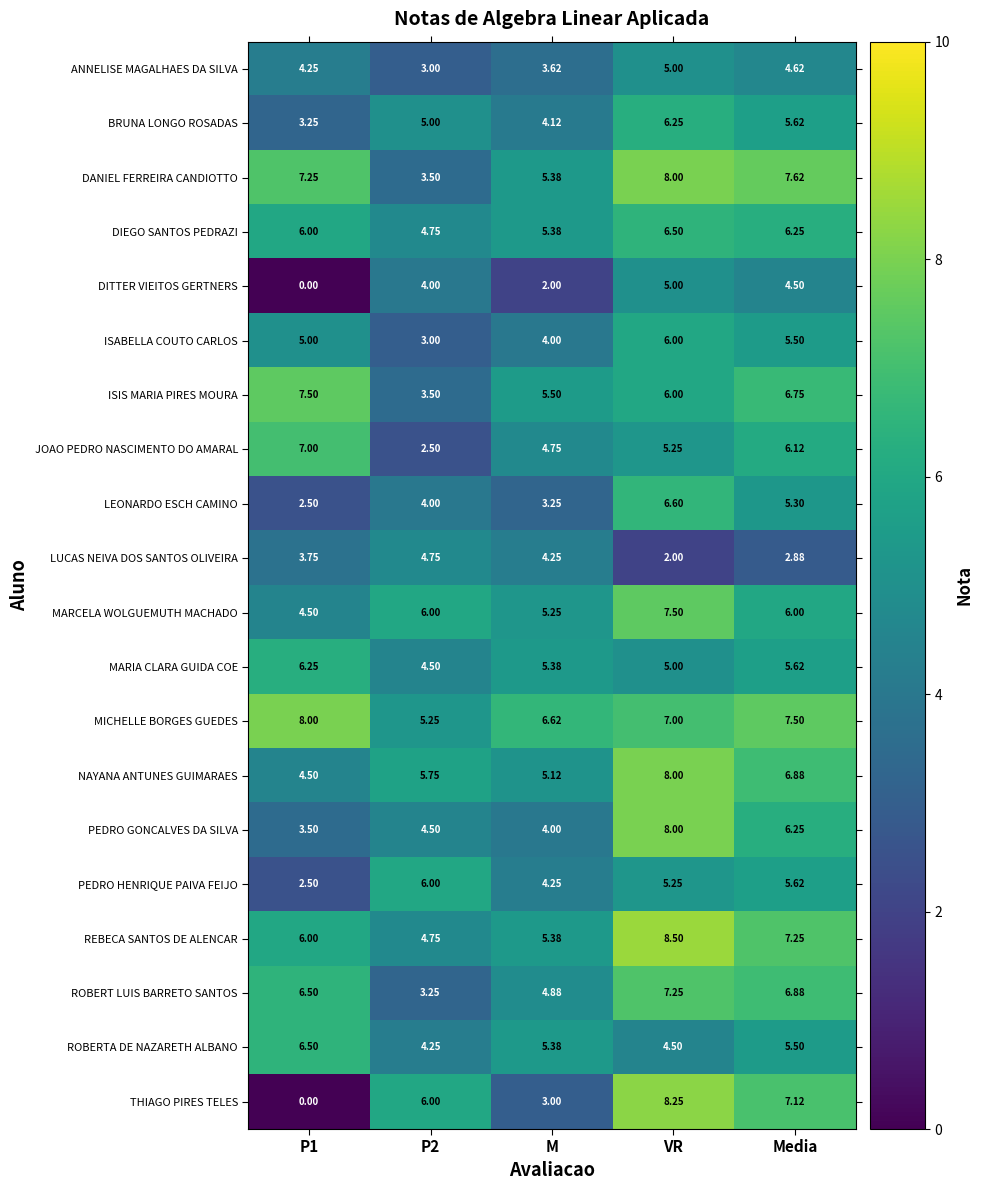

What is the total value across all series at Media?

119.8